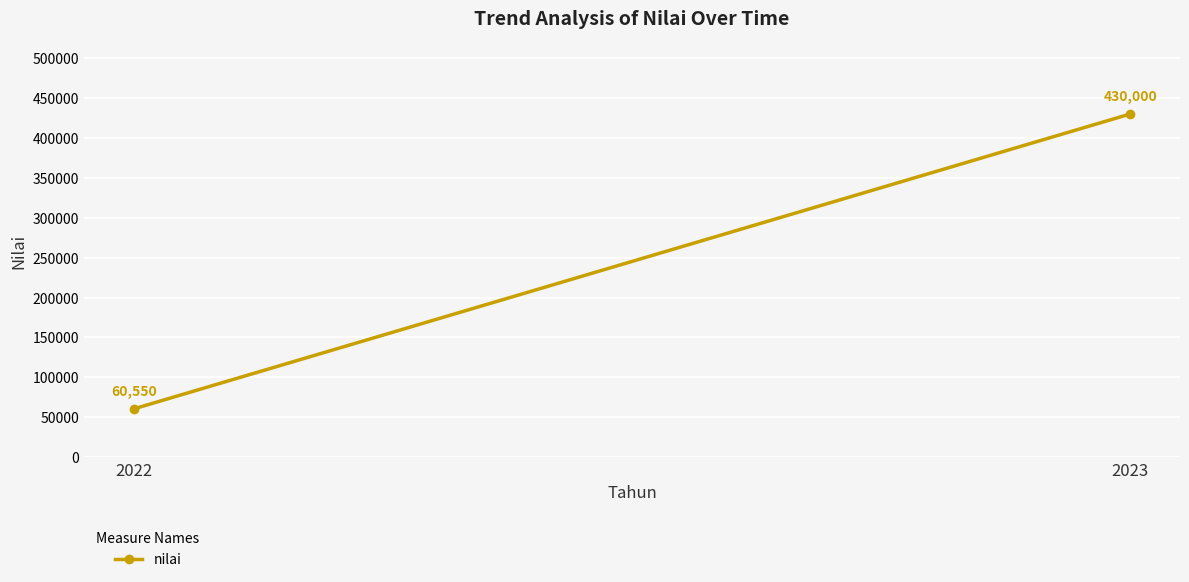

What is the average value?

245275